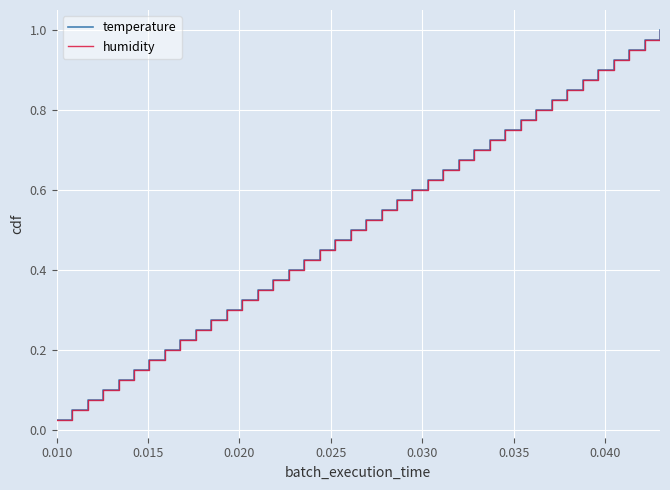

What is the average value of the humidity series?

0.5